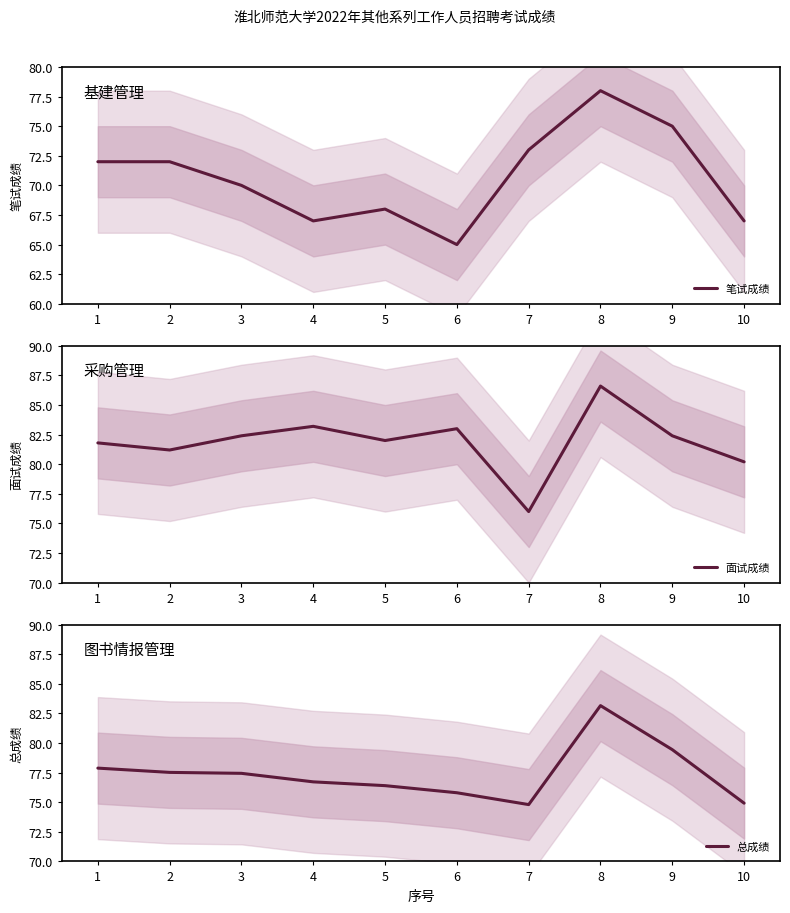

List the labels in order of 笔试成绩 value, largest first.

8, 9, 7, 1, 2, 3, 5, 4, 10, 6